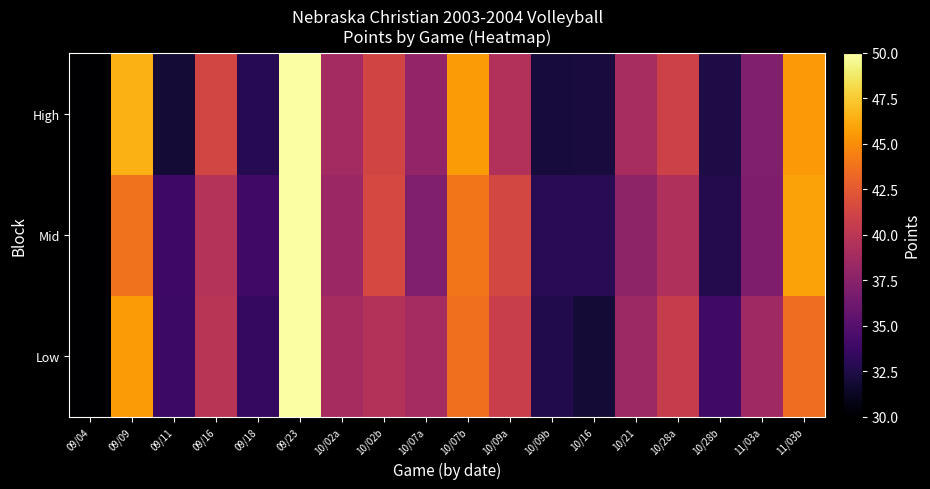

Reading left to right, extract all data points from this chart.

Low: 09/04=0.8	09/09=45.6	09/11=33.8	09/16=39.9	09/18=33.4	09/23=65.2	10/02a=39.0	10/02b=39.6	10/07a=38.8	10/07b=43.6	10/09a=40.7	10/09b=32.6	10/16=31.9	10/21=38.5	10/28a=40.6	10/28b=33.9	11/03a=38.5	11/03b=43.5
Mid: 09/04=-0.2	09/09=43.8	09/11=33.9	09/16=39.6	09/18=34.0	09/23=66.2	10/02a=38.4	10/02b=41.4	10/07a=37.1	10/07b=44.0	10/09a=41.4	10/09b=32.9	10/16=32.9	10/21=37.8	10/28a=39.4	10/28b=32.7	11/03a=36.9	11/03b=45.9
High: 09/04=1.1	09/09=46.4	09/11=31.9	09/16=41.3	09/18=32.8	09/23=64.7	10/02a=38.8	10/02b=41.2	10/07a=37.9	10/07b=45.5	10/09a=39.5	10/09b=32.1	10/16=32.2	10/21=39.0	10/28a=41.0	10/28b=32.4	11/03a=37.1	11/03b=45.5